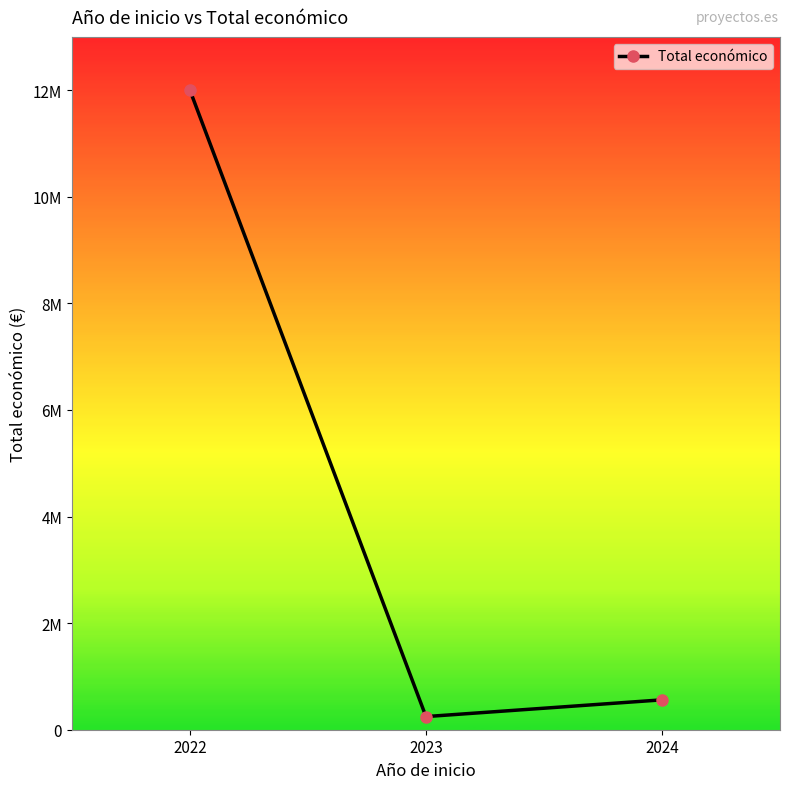

Rank the categories by value from lowest to highest.

2023, 2024, 2022